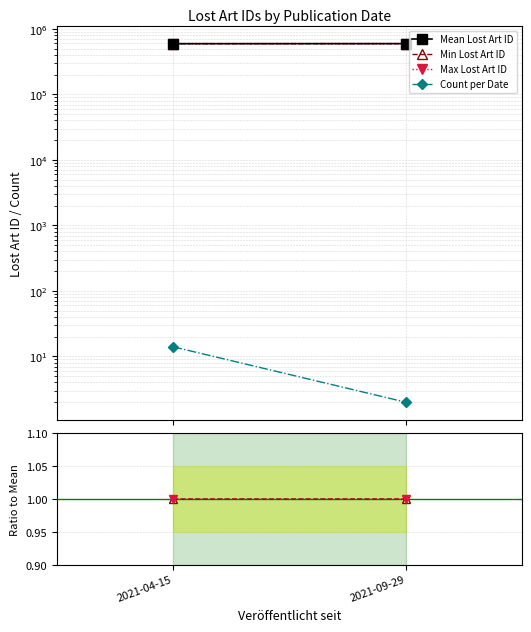

What is the label of the 1st point from the left?

2021-04-15